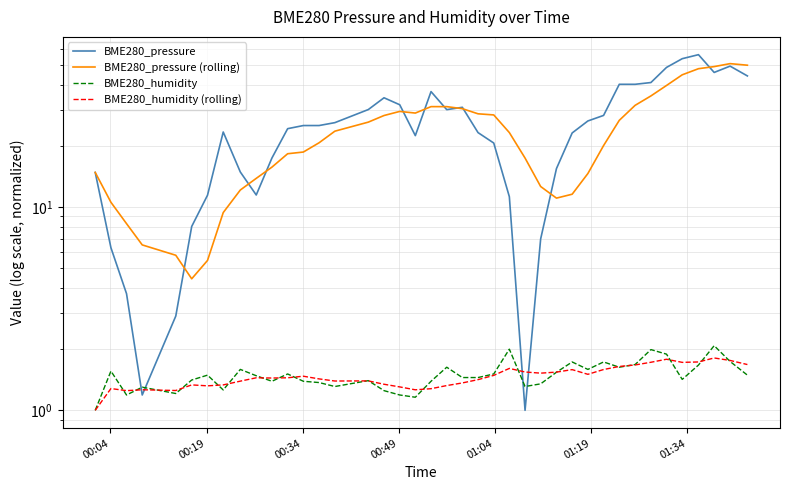

How many lines are shown in the chart?

4